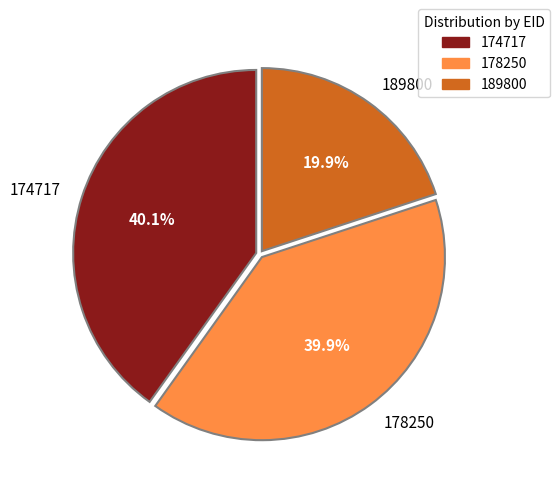

Does 189800 represent more than half of the total?

No